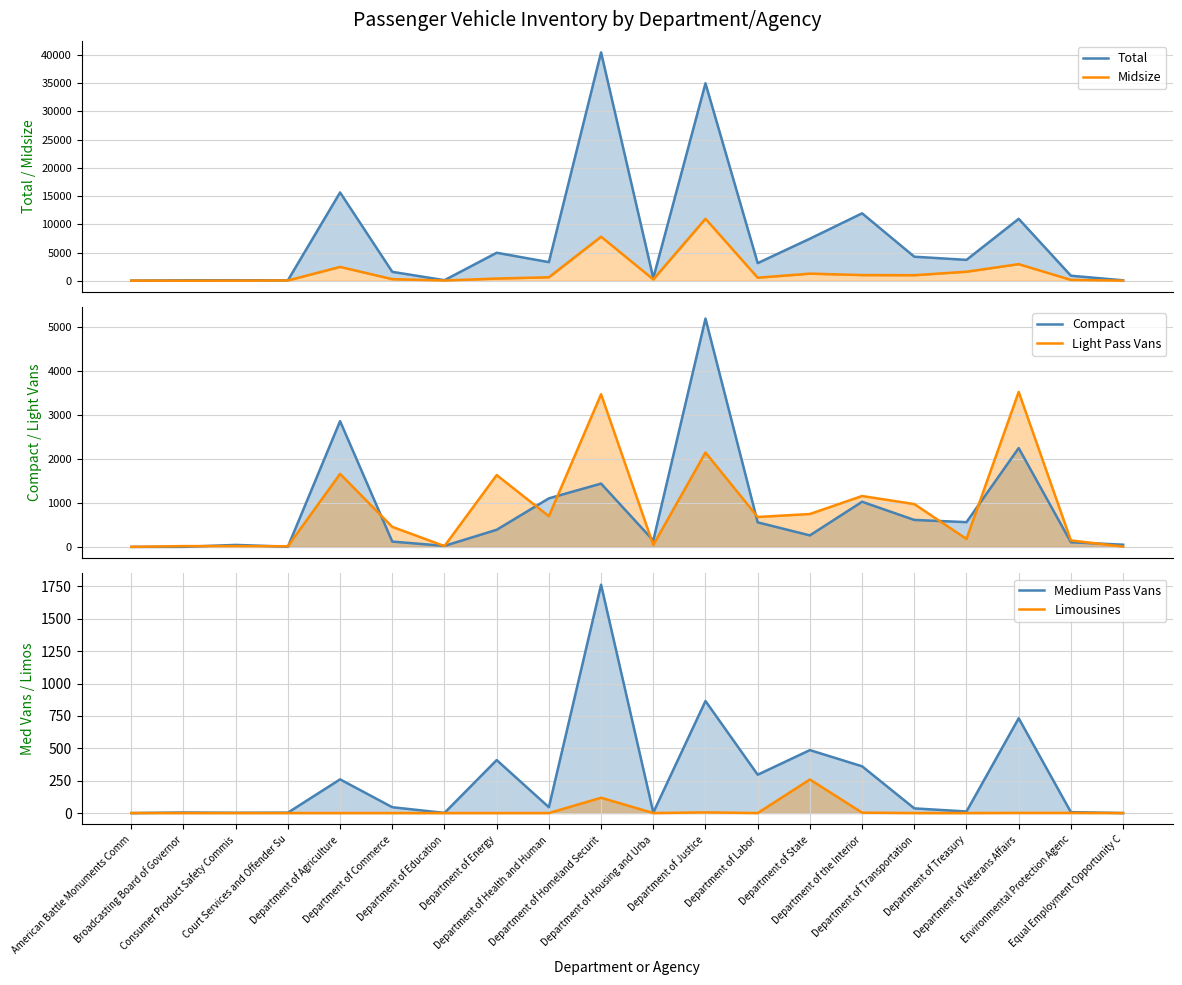

What is the difference between the Light Pass Vans values at Department of Health and Human and Department of Transportation?

276